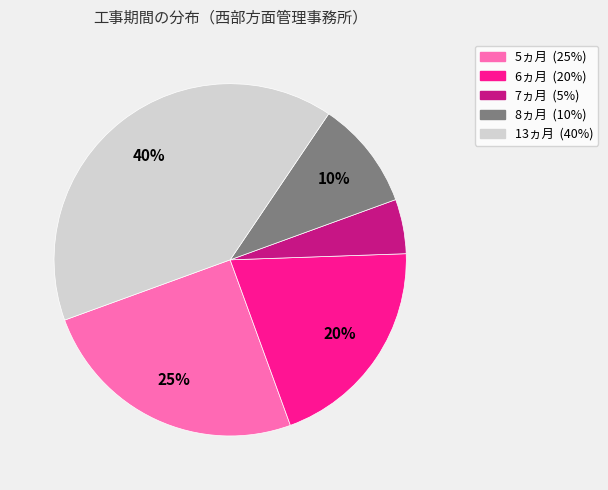

Is there any slice that represents more than half of the pie?

No